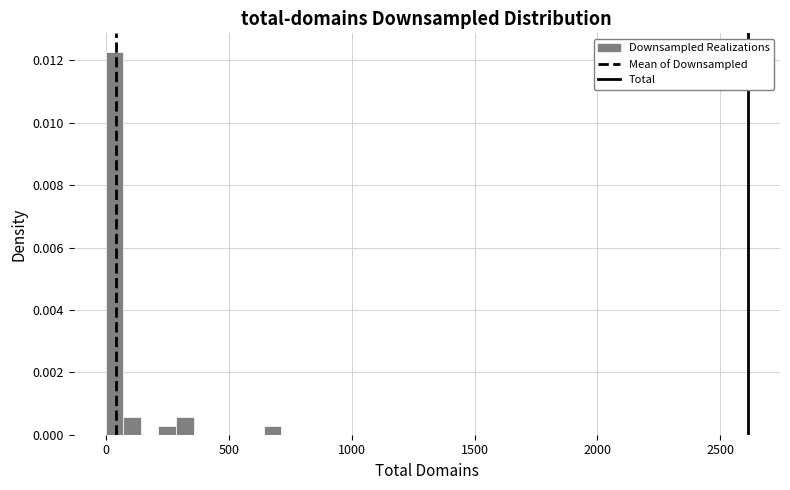

Read against the x-axis, roughly where is the centre of the tallest bar?

50